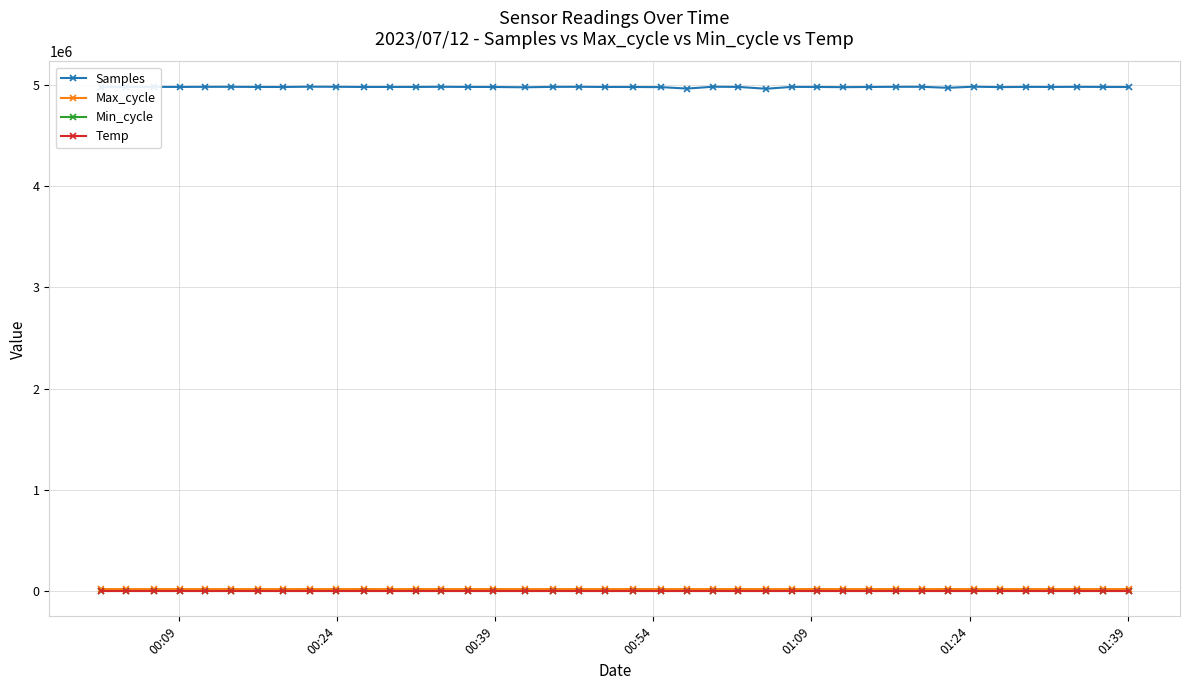

True or false: Samples has more than 2 points higher than both neighbors.

True